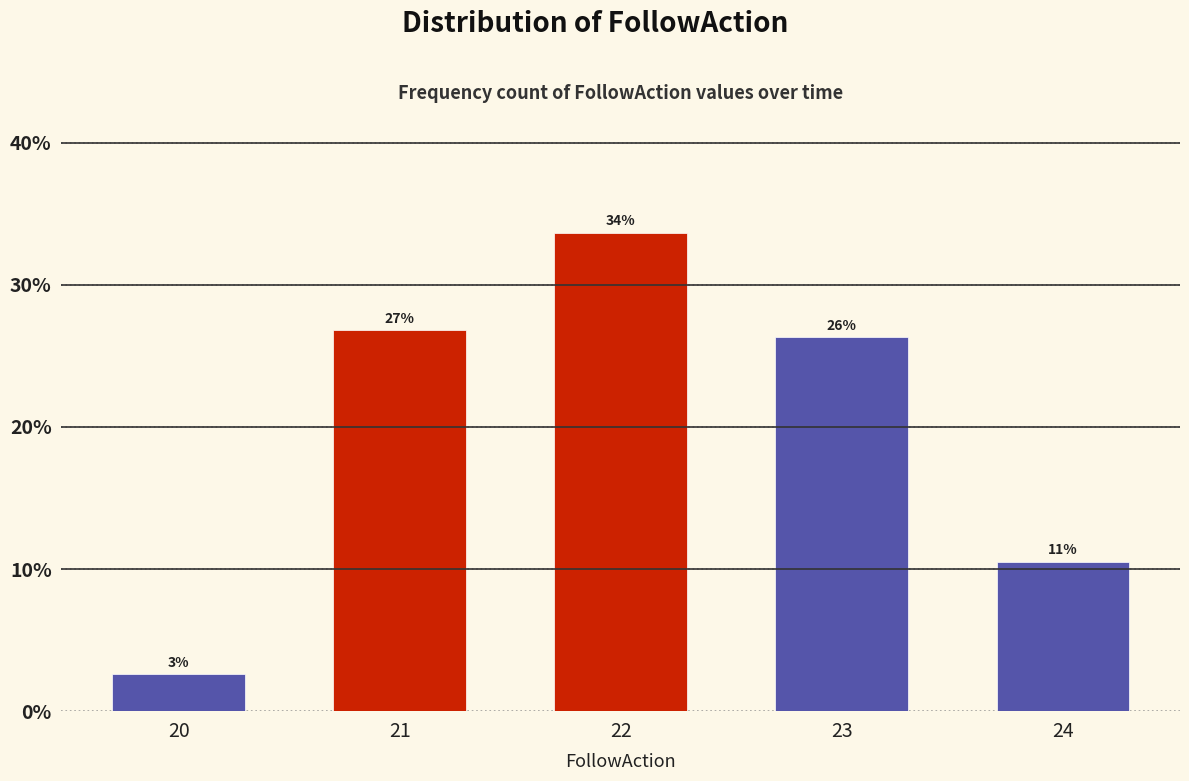

Are the bars horizontal?

No